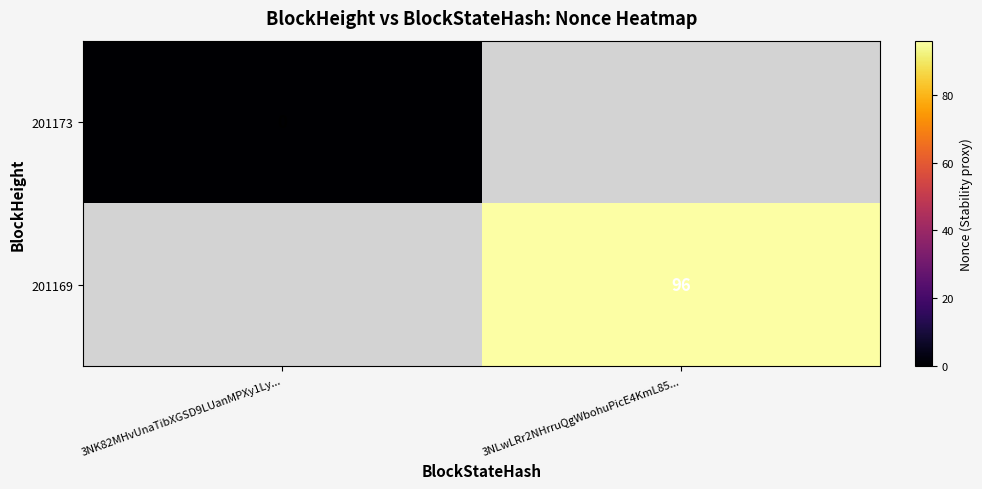

At how many categories does at least one series exceed 68?

1